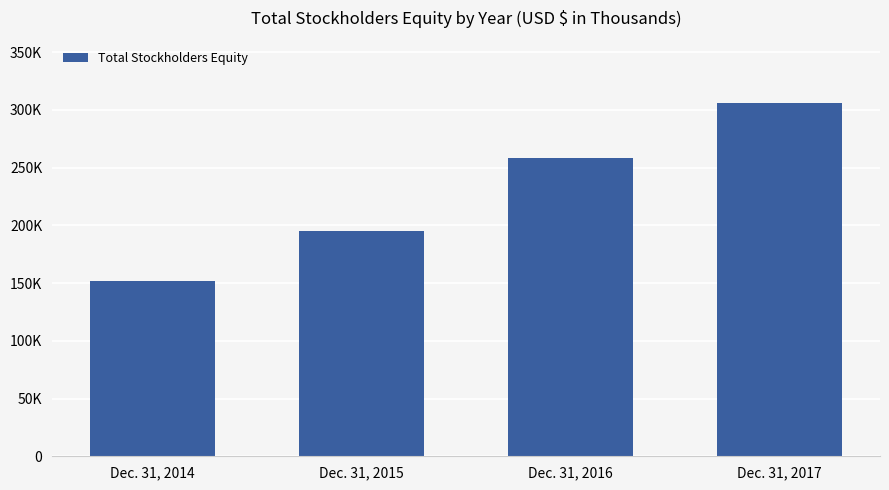

Does the chart contain any negative values?

No